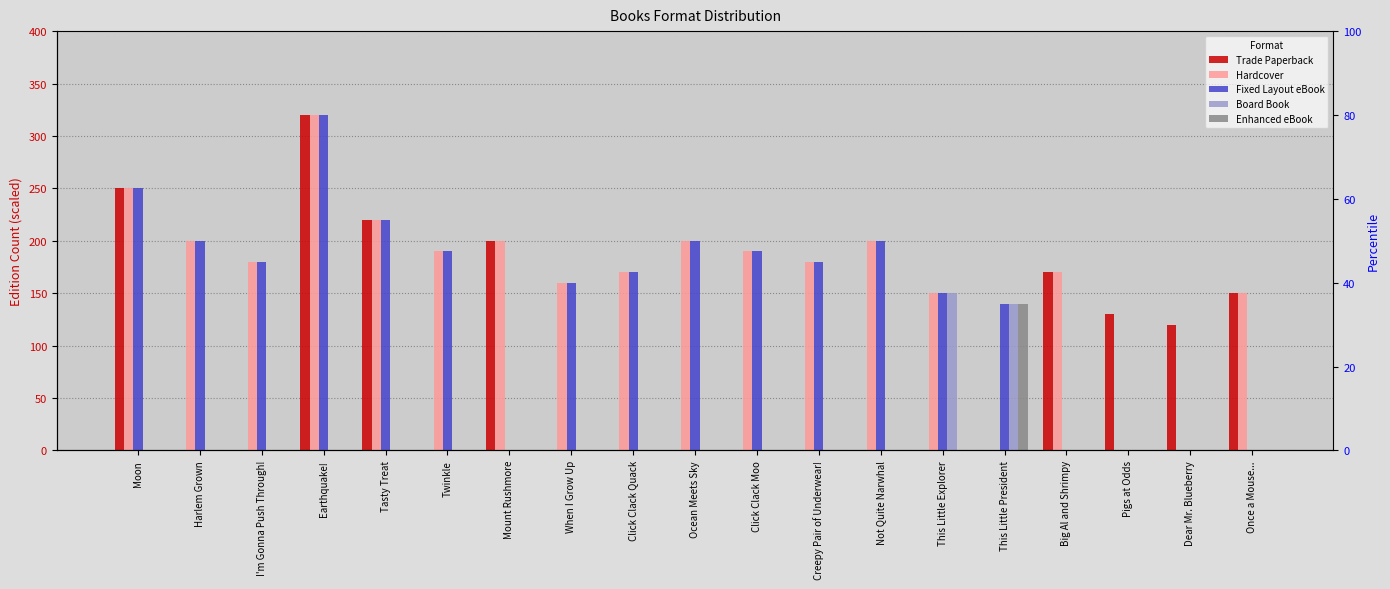

True or false: Enhanced eBook has a value of 0 at Pigs at Odds.

True